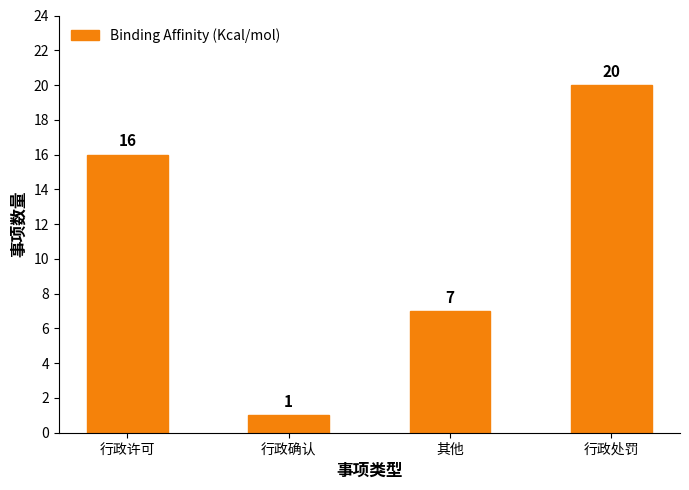

What is the difference between the maximum and minimum values?

19